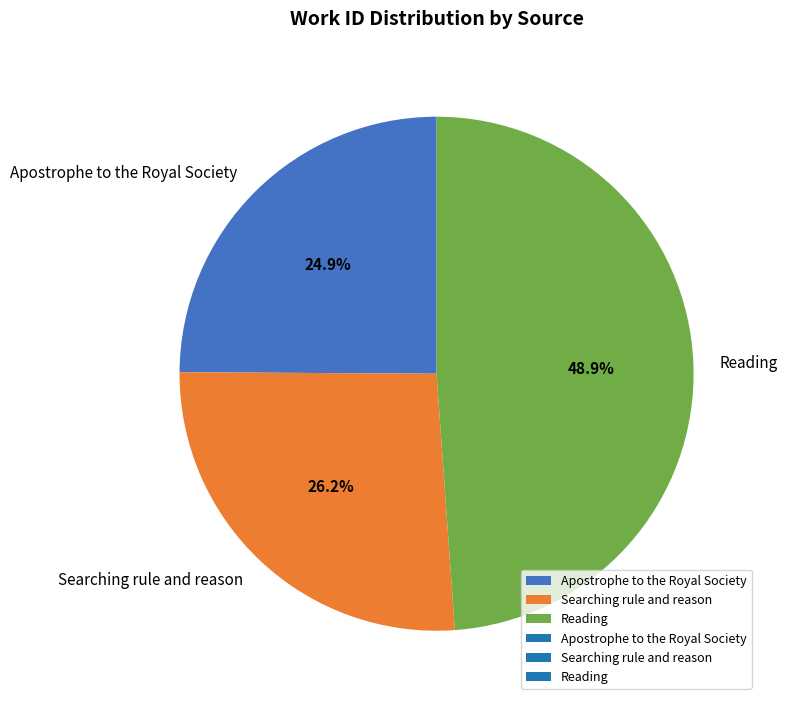

Which category has the smallest portion of the pie?

Apostrophe to the Royal Society